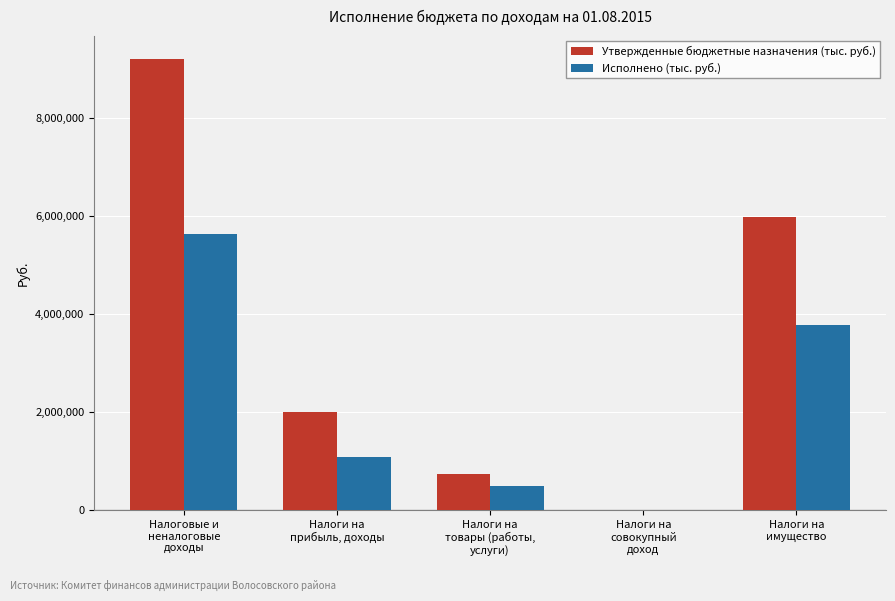

Which series has the largest range (max minus min)?

Утвержденные бюджетные назначения (тыс. руб.)